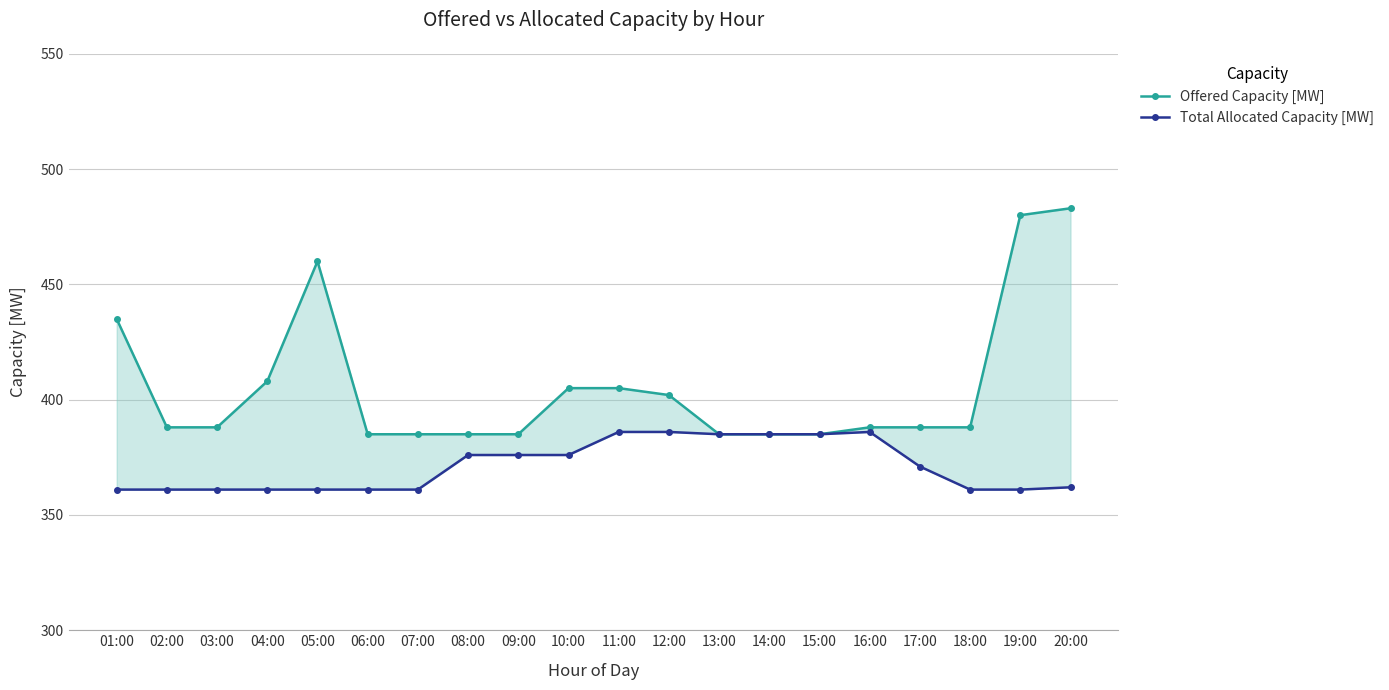

What is the difference between the highest and lowest values at 19:00?

119